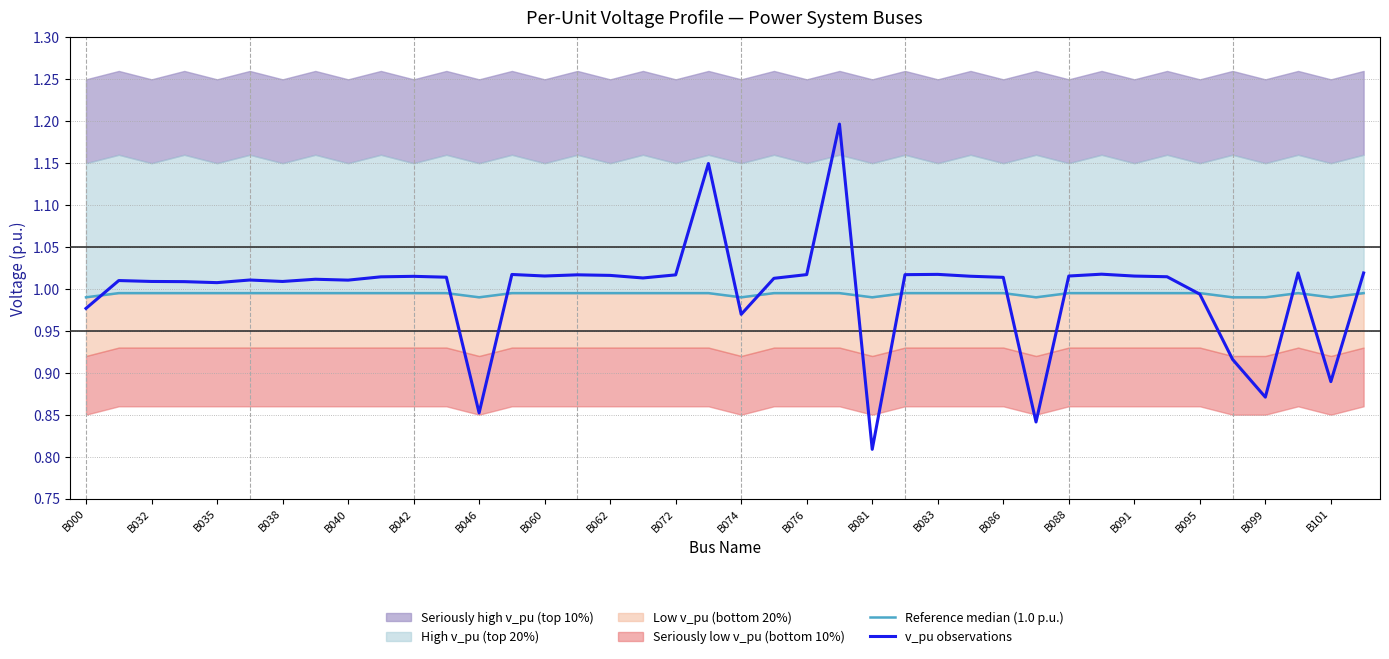

Which series changed the most between 27 and 33?

v_pu observations